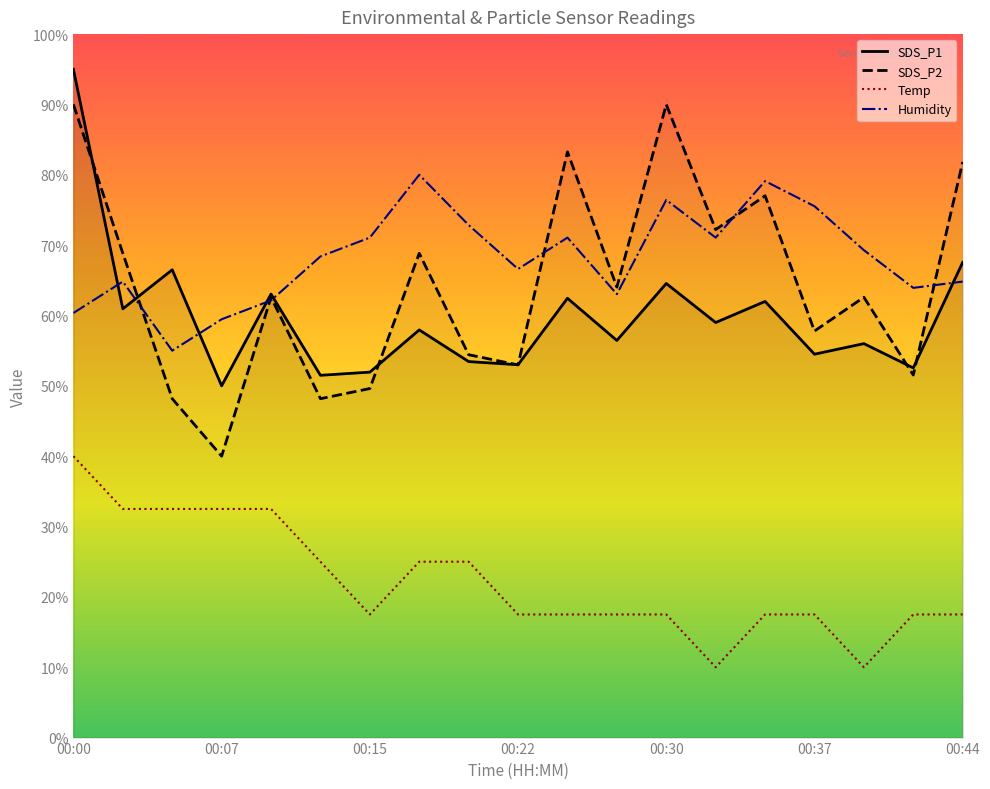

The value of SDS_P2 at 00:32 is 72.2. True or false?

True